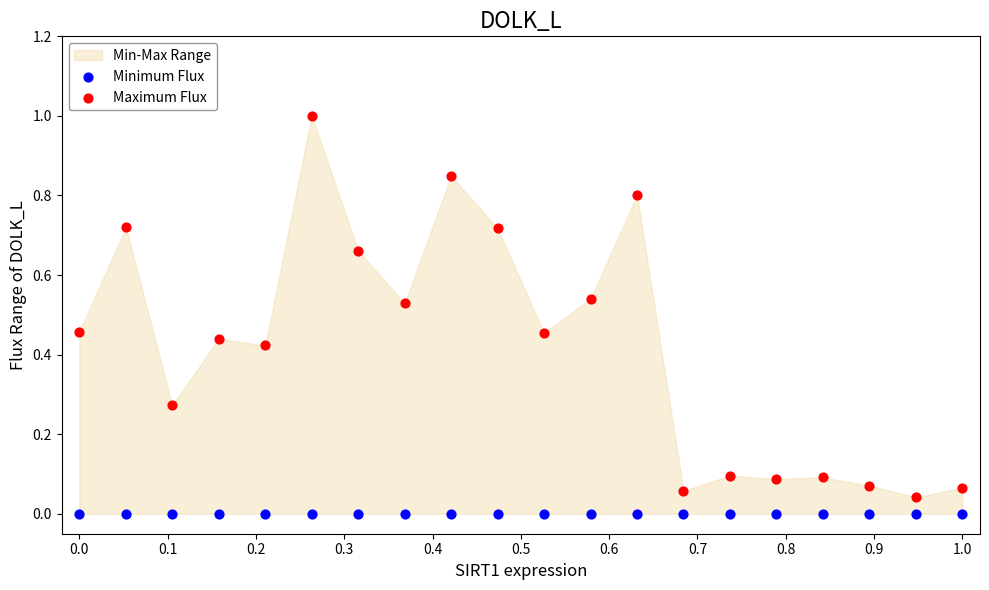

Which series contains the highest Y value?

Maximum Flux